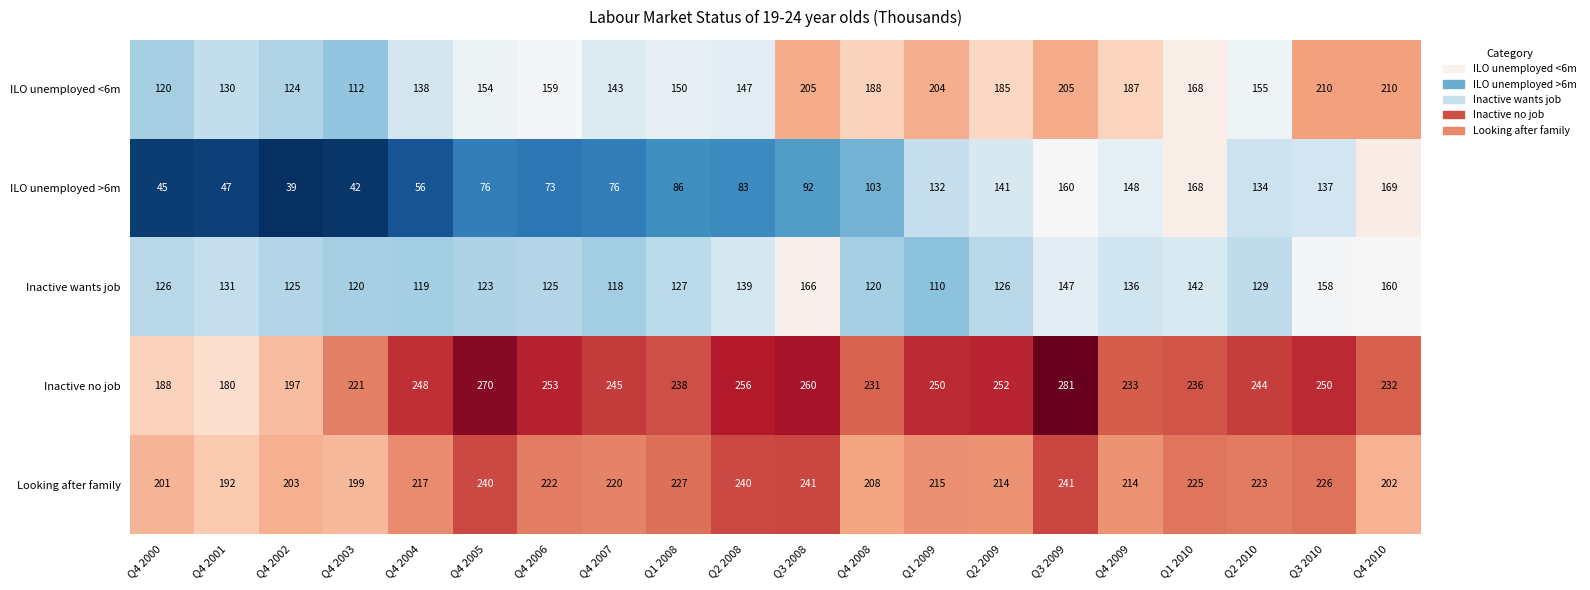

True or false: Looking after family has a value of 217 at Q4 2004.

True